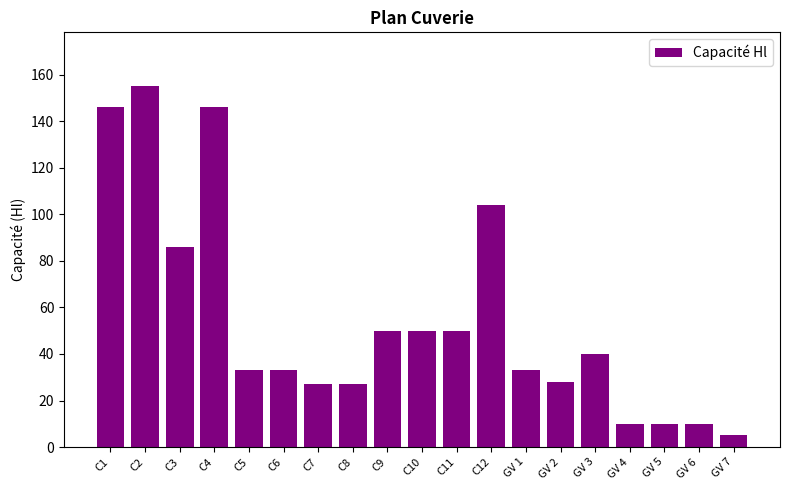

What is the average value?

55